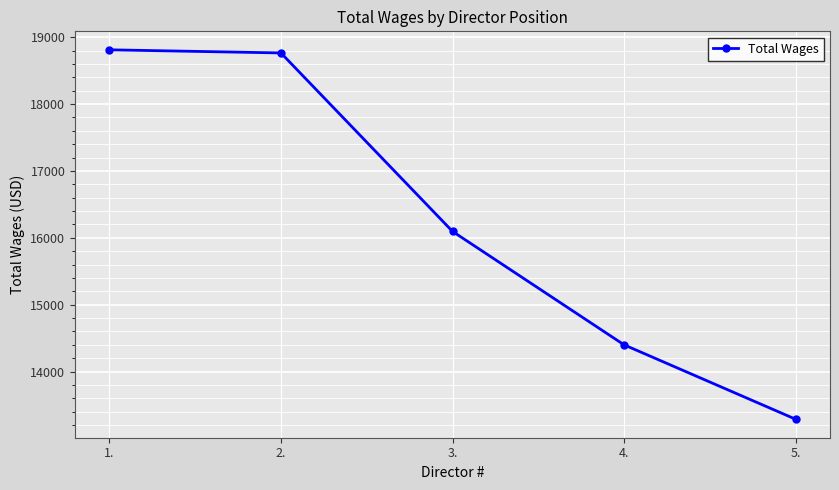

What is the value of the 3rd point from the left?

16096